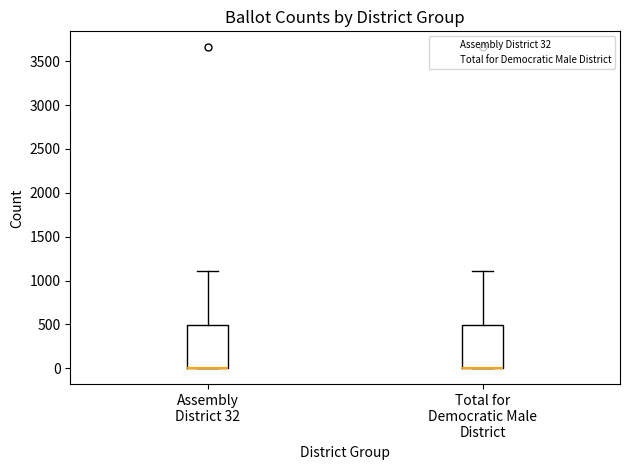

Reading left to right, transcribe this box plot: for each box, give where its median line is, the range the box spans, and where its two whiskers end, as read against the y-axis. The values are not printed on the chart, so give them approximately, as read against the axis.

Assembly District 32: median 0 (drawn on the box's lower edge), box 0 to 500, whiskers 0 to 1100
Total for Democratic Male District: median 0 (drawn on the box's lower edge), box 0 to 500, whiskers 0 to 1100